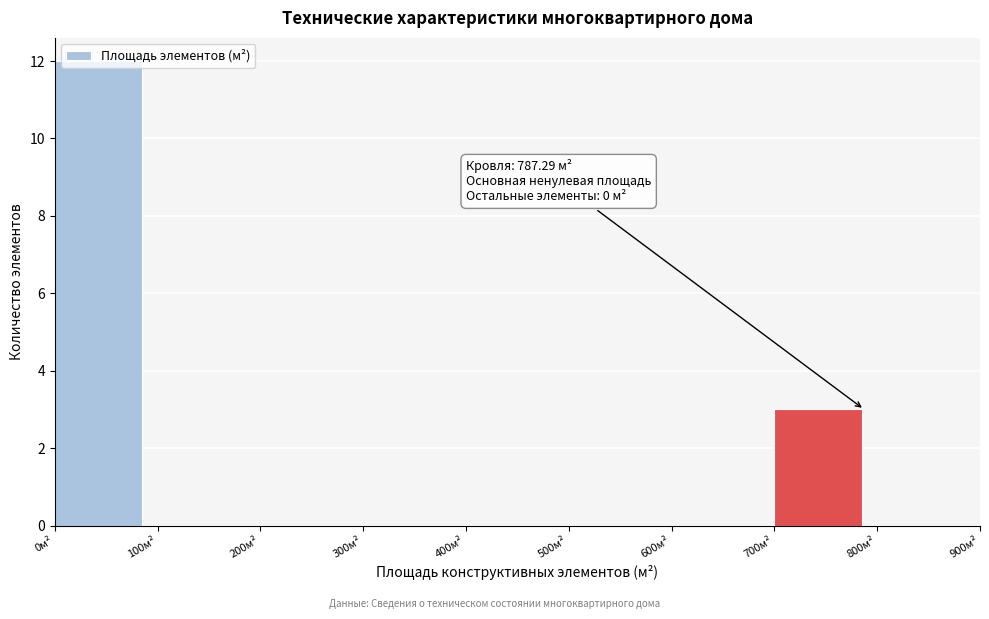

Which range on the x-axis has the tallest bar?

0 to 100